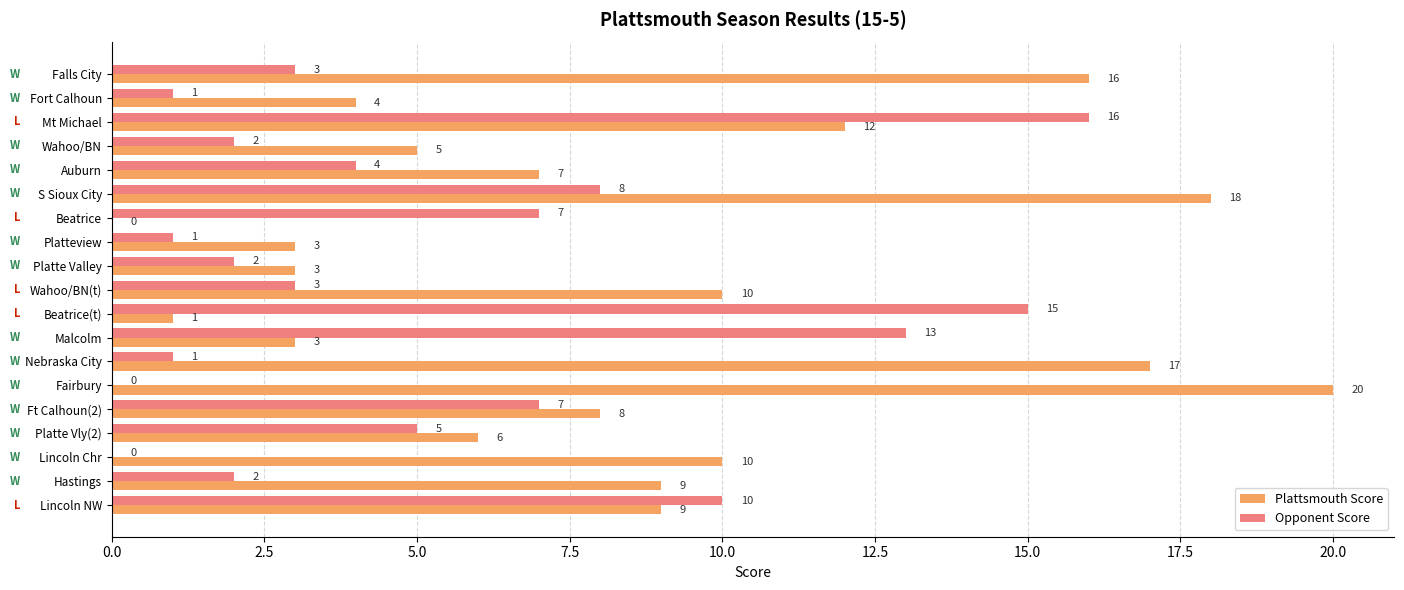

What value does the Plattsmouth Score series have at Wahoo/BN(t)?

10